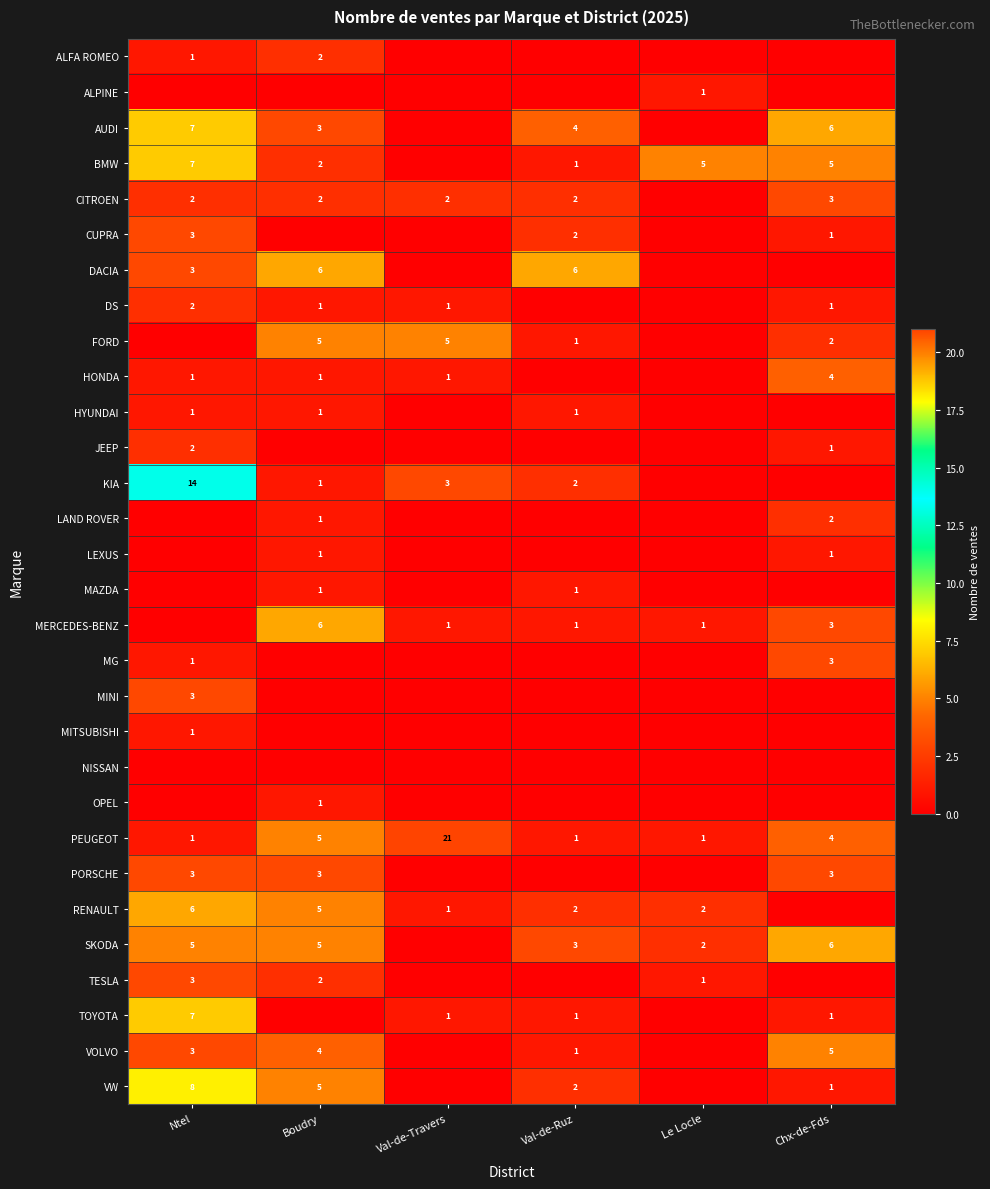

Where is PEUGEOT nearest to the value 11?

Boudry